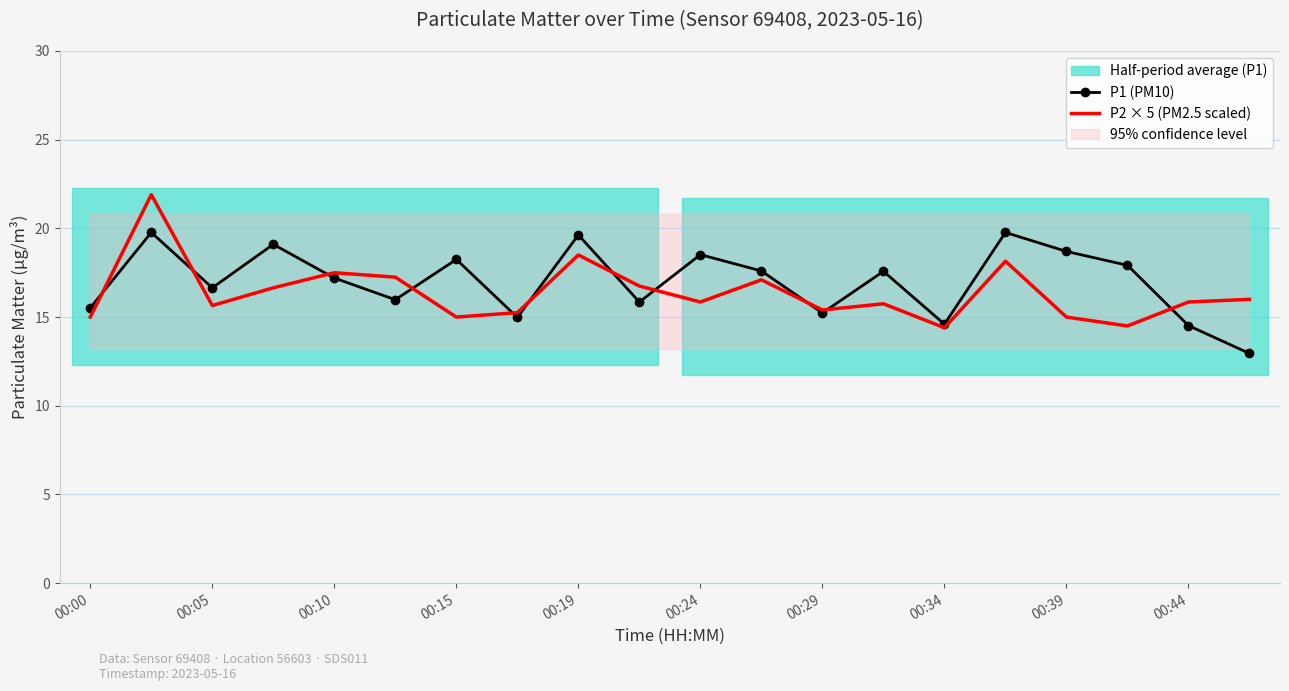

The value of P2 × 5 (PM2.5 scaled) at 00:15 is 8.7. True or false?

False